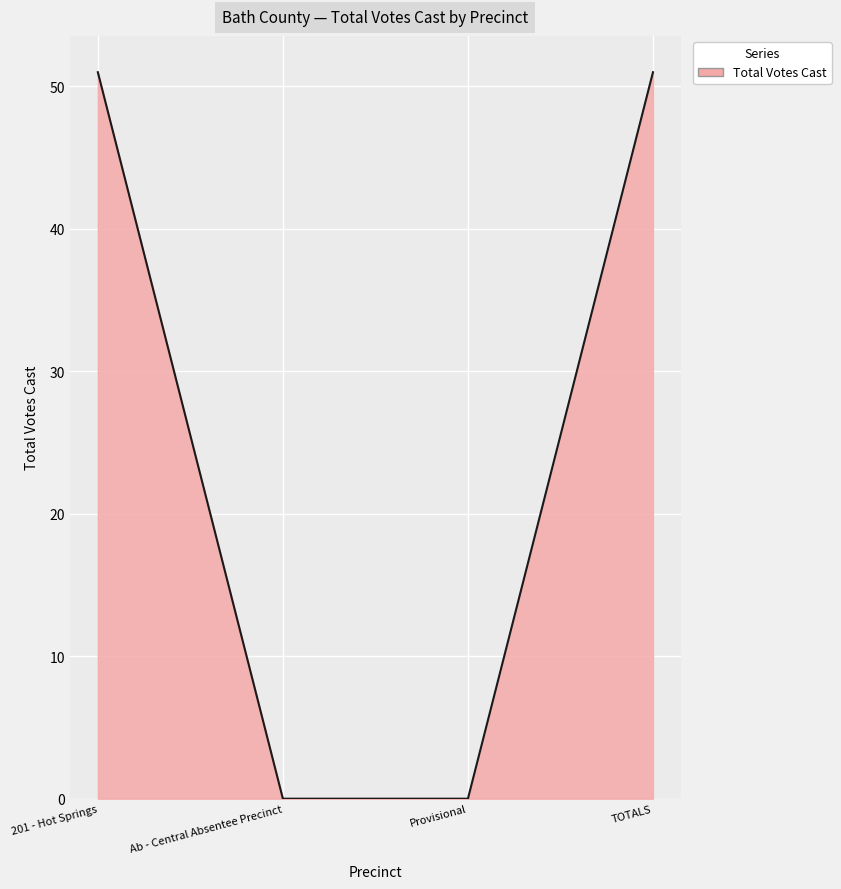

What position from the right is Ab - Central Absentee Precinct?

3